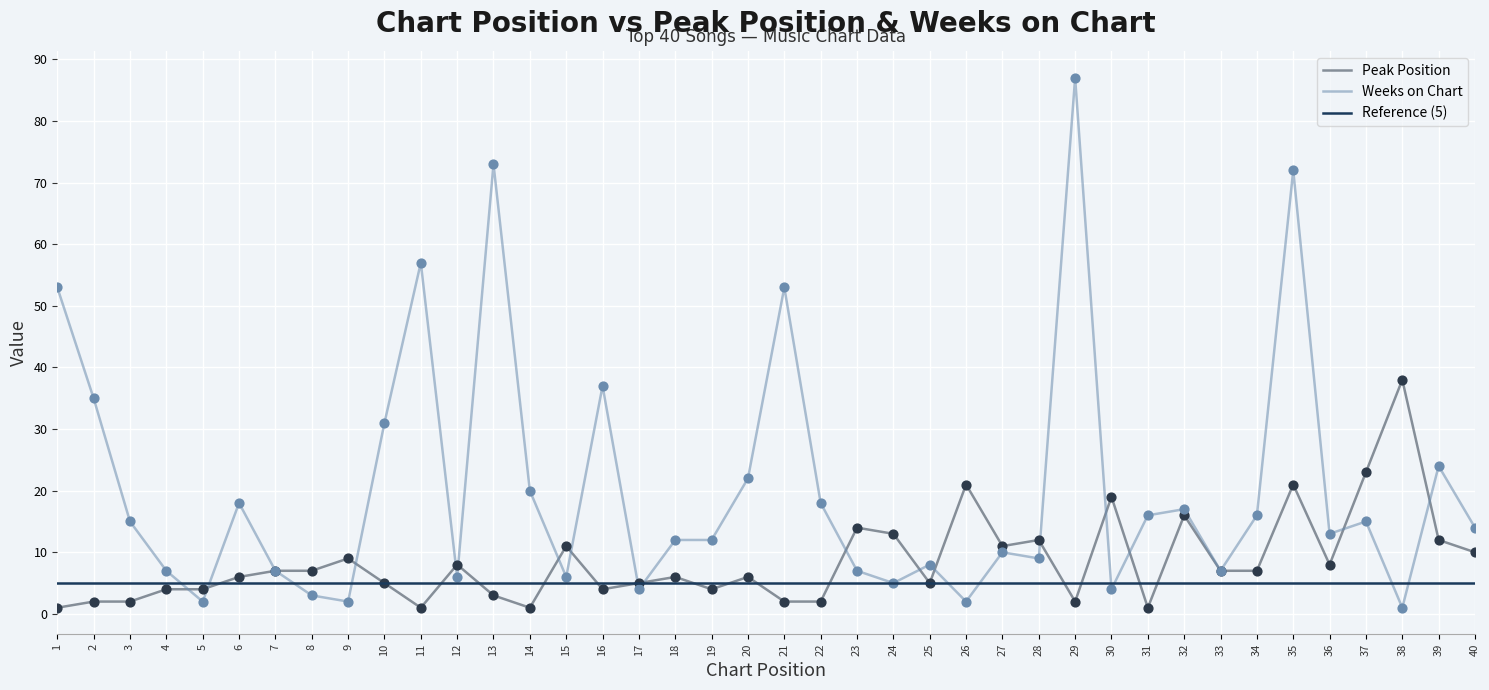

Which series contains the highest Y value?

Weeks on Chart